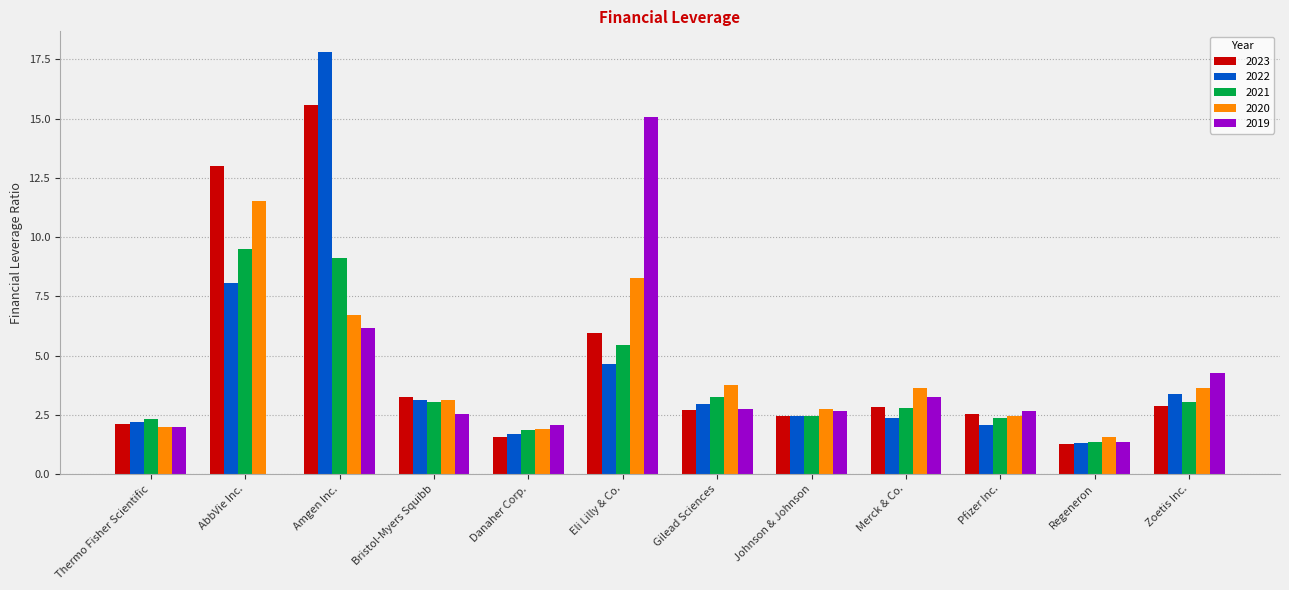

What is the total value across all series at Gilead Sciences?

15.4